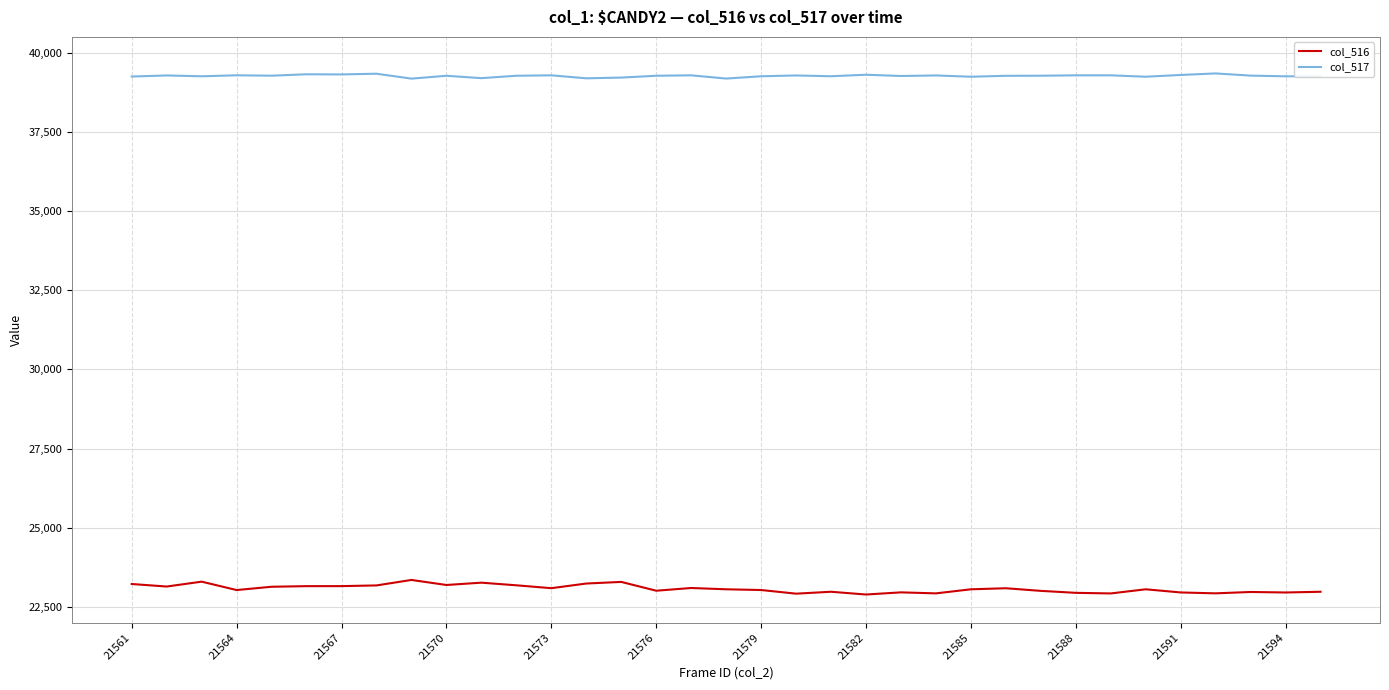

What is the minimum value for col_516?

22891